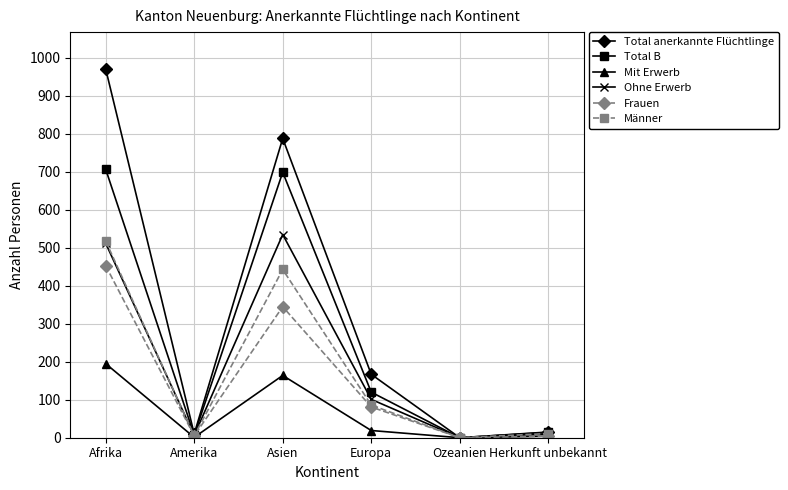

How many data points in Total B are less than 120?

3